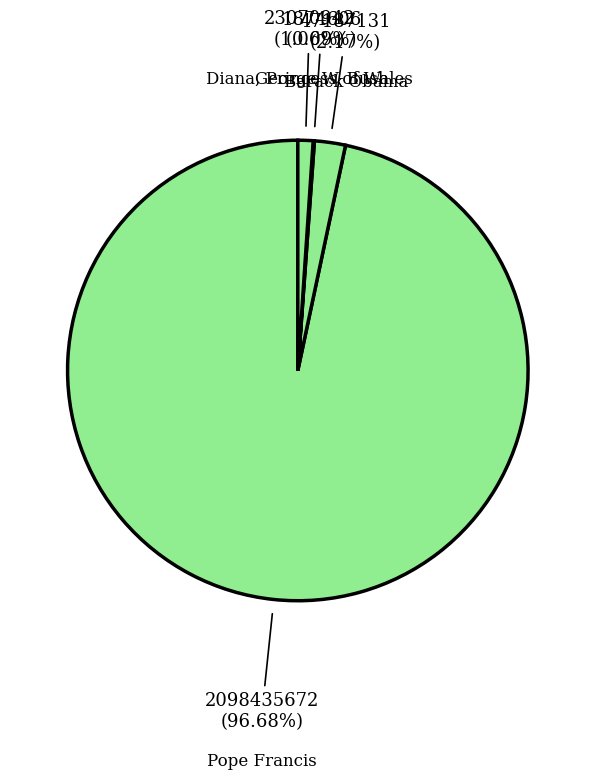

Which category has the biggest portion of the pie?

Pope Francis